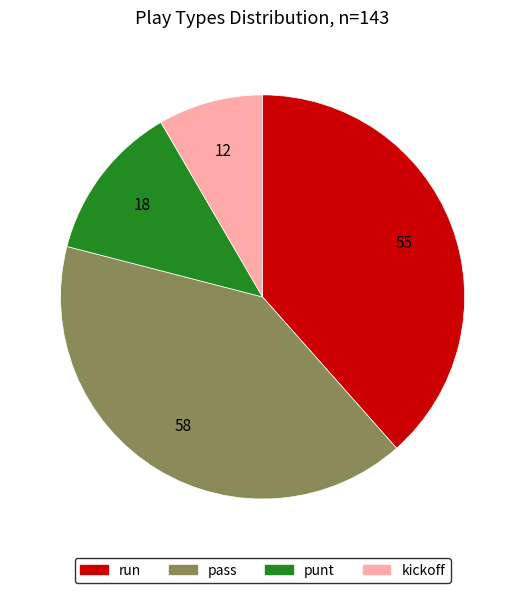

What is the ratio of the value at pass to the value at kickoff?

4.8